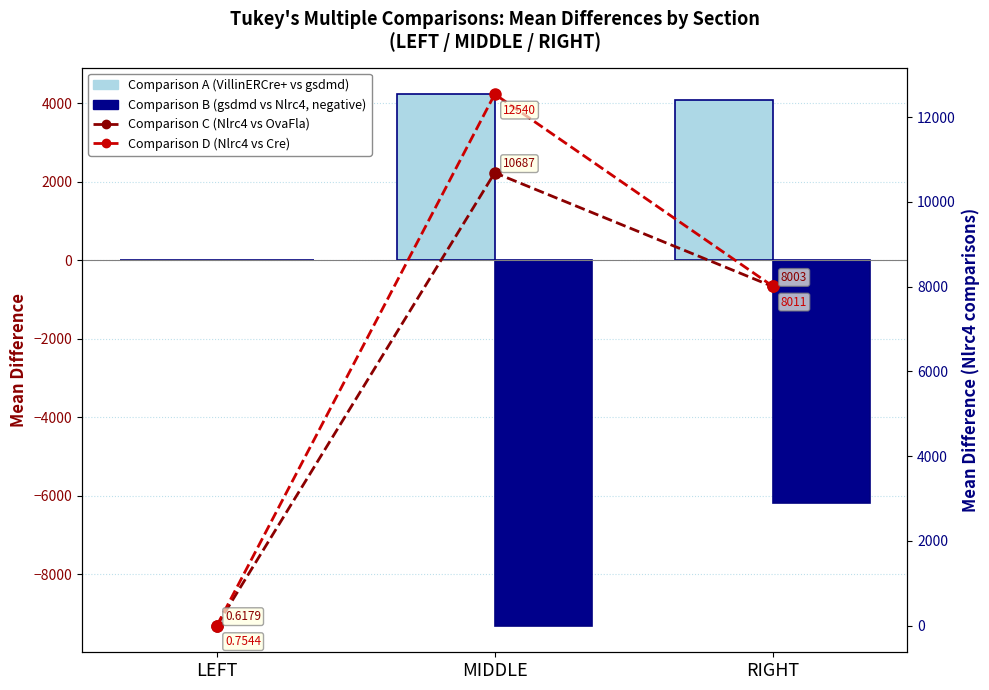

Rank the series by their maximum value, from lowest to highest.

Comparison B (gsdmd vs Nlrc4), Comparison A (VillinERCre+ vs gsdmd), Comparison C (Nlrc4 vs OvaFla), Comparison D (Nlrc4 vs Cre)